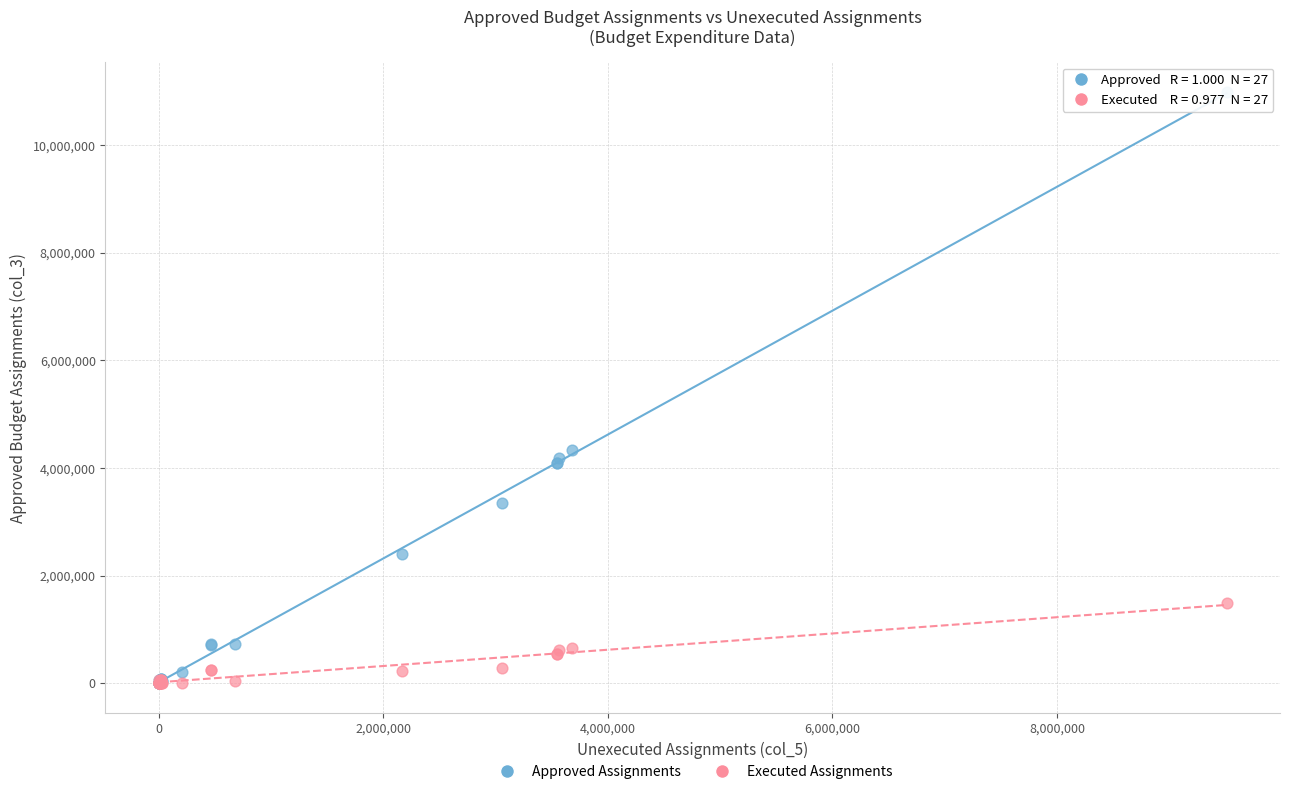

In the Approved Assignments series, what Y value is closest to 5497700?

4334020.0